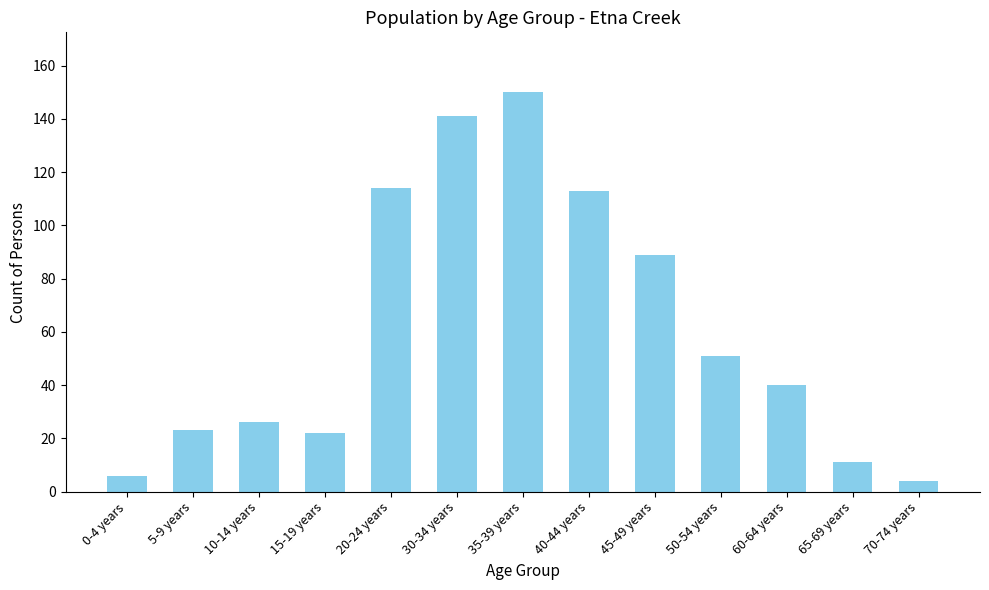

The value at 10-14 years is 16. True or false?

False